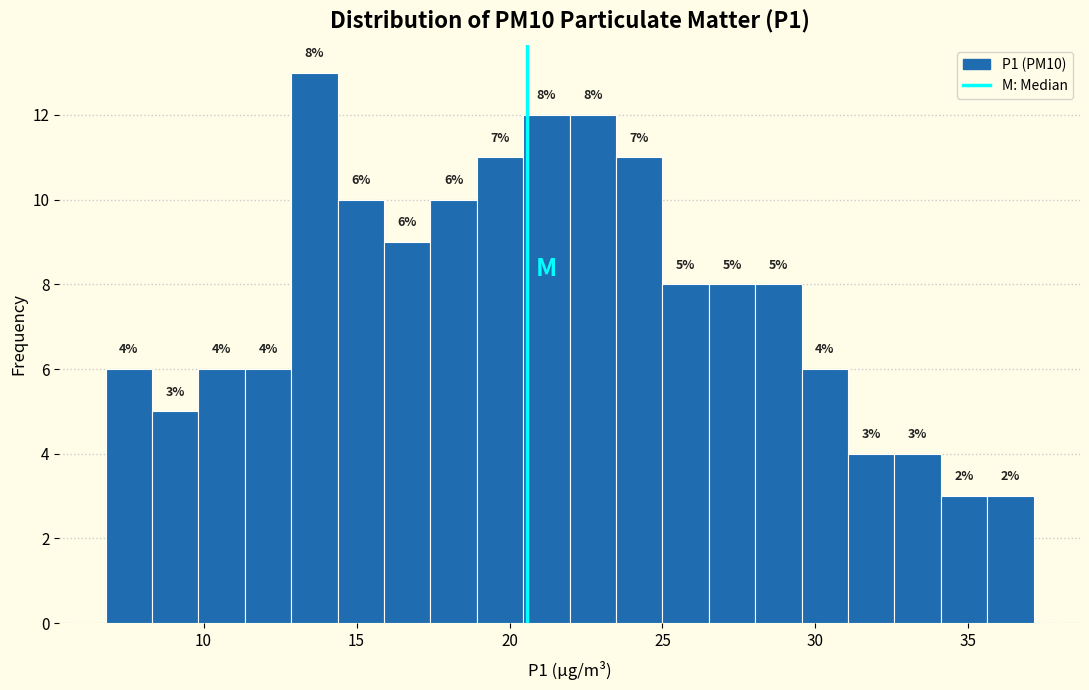

Around what value on the x-axis is the tallest bar? Give the approximate position of its centre, as read against the axis.

13.5